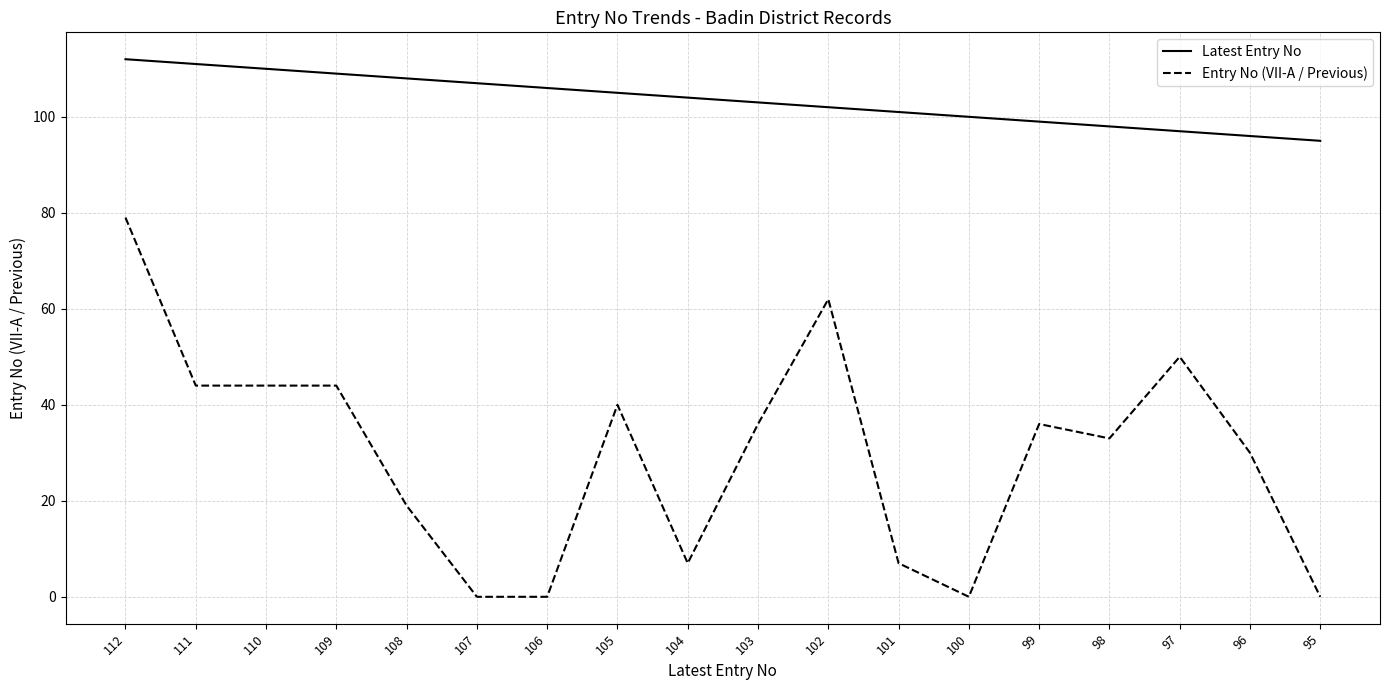

Between 111 and 102, which series saw the biggest shift?

Entry No (VII-A / Previous)